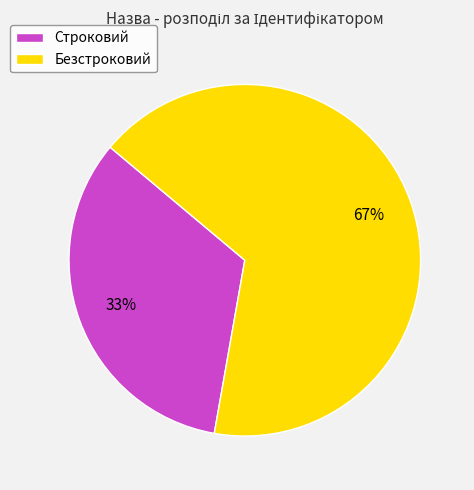

To the nearest percent, what is the average slice percentage?

50%